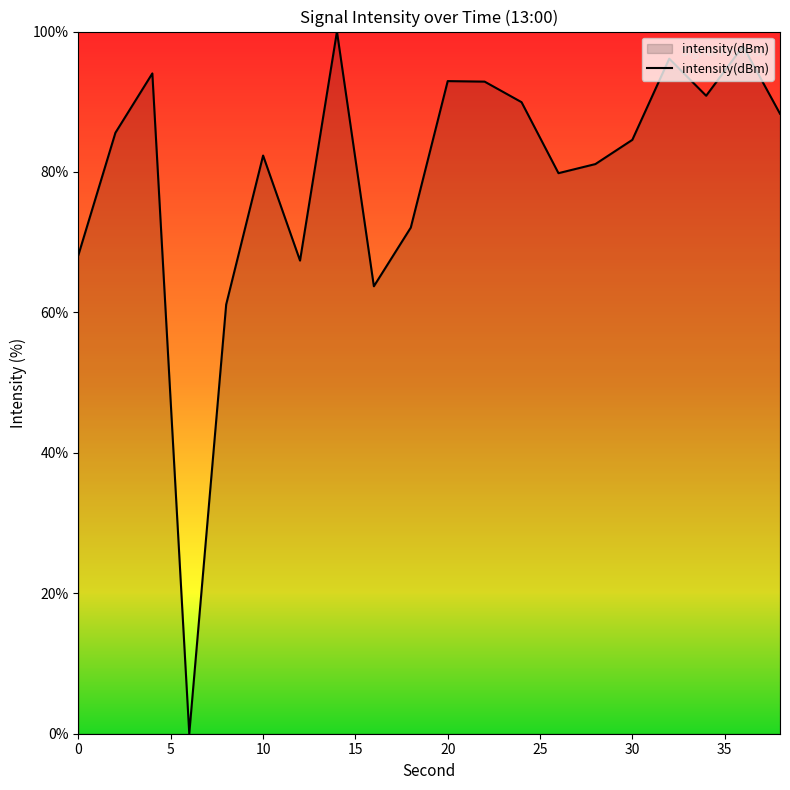

What is the difference between the maximum and minimum values?

100.0